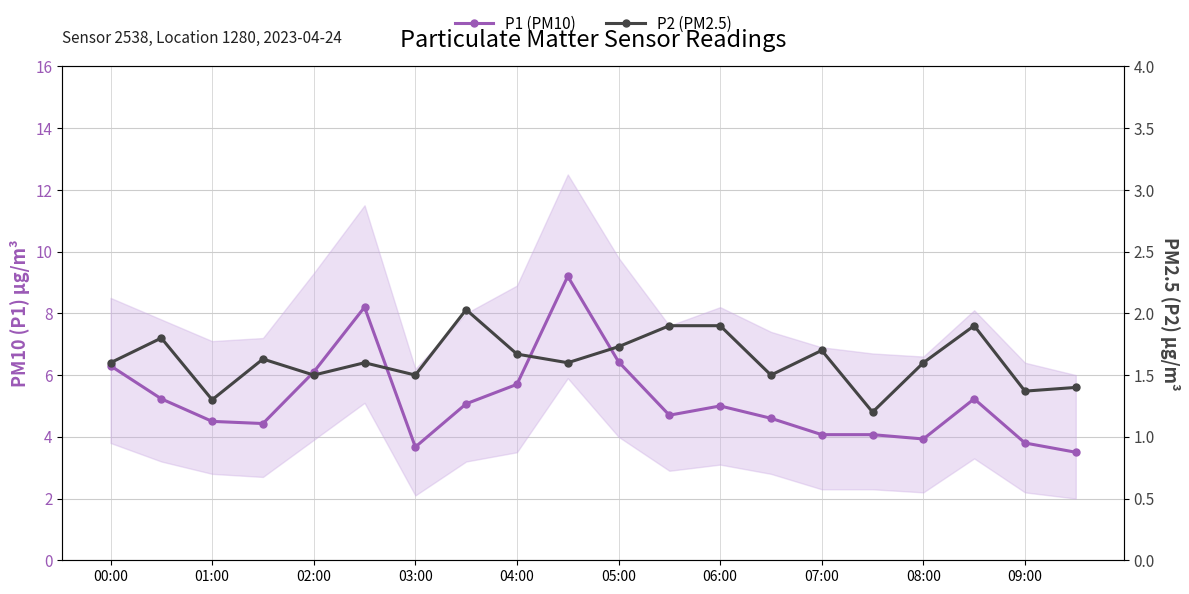

True or false: P1 (PM10) and P2 (PM2.5) cross at least once.

False